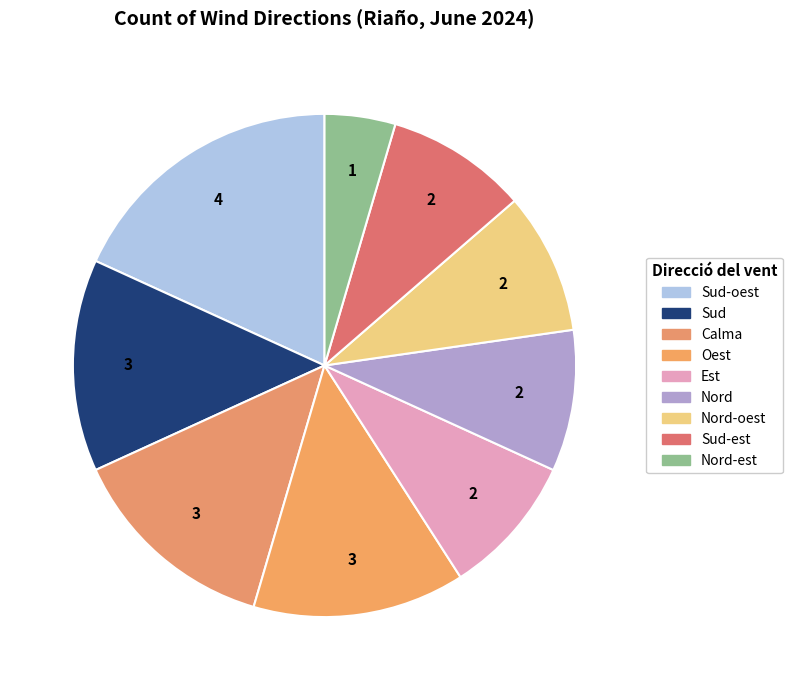

Which category has the biggest portion of the pie?

Sud-oest